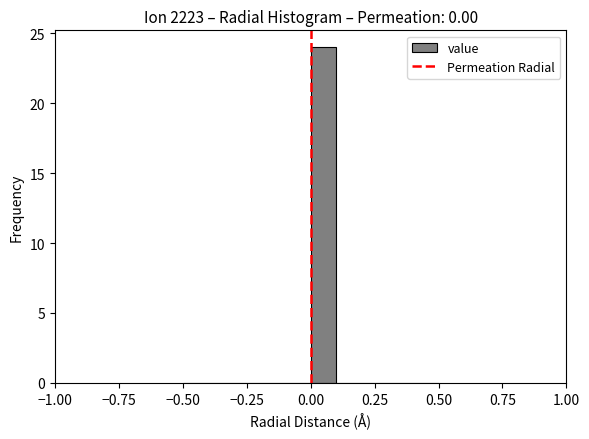

Read against the x-axis, roughly where is the centre of the tallest bar?

0.05